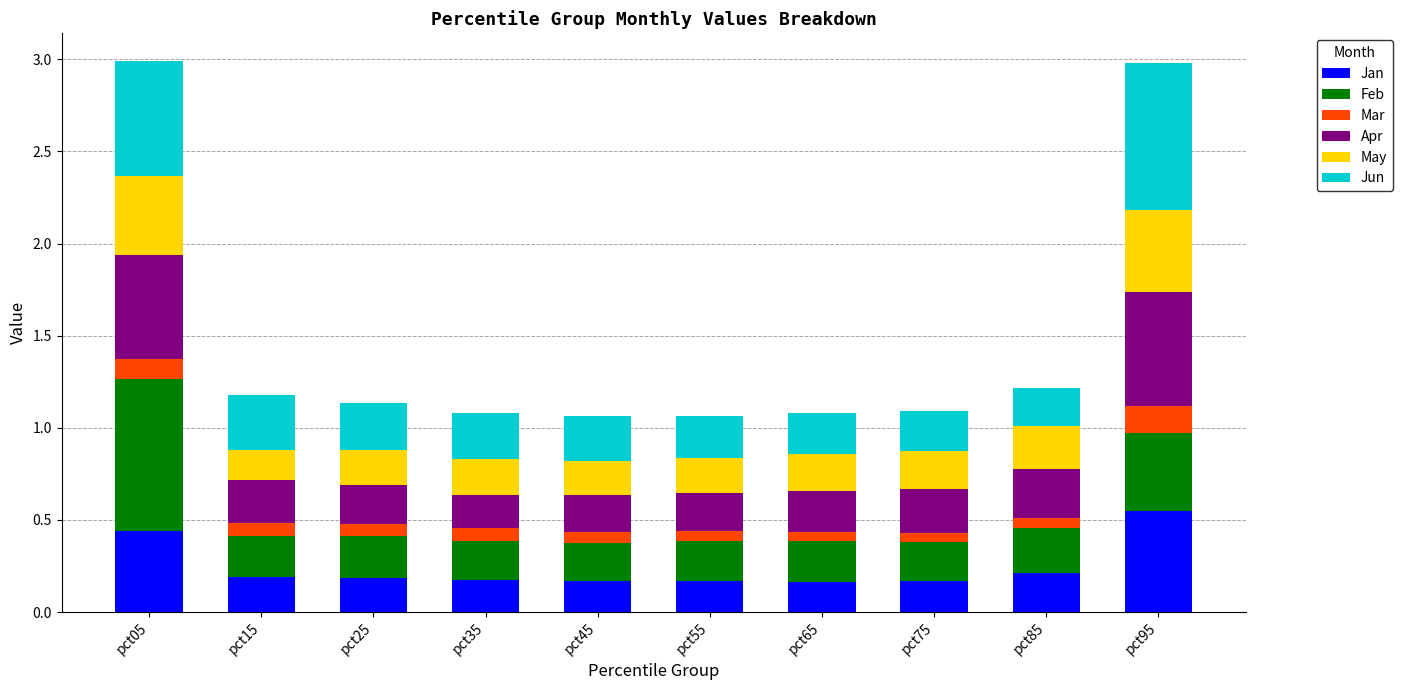

Which category has the highest value in the Jan series?

pct95